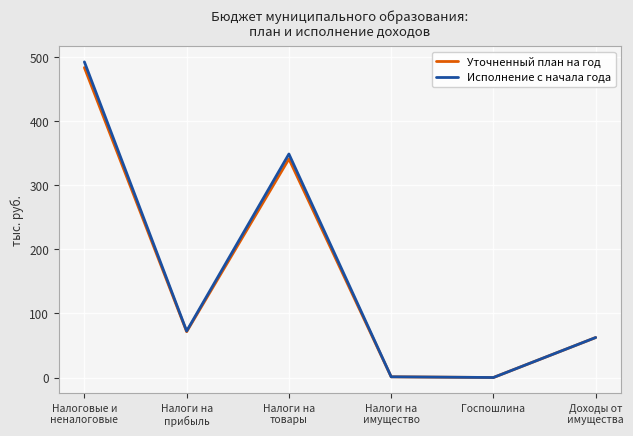

Is it true that Уточненный план на год equals 71.6 at Налоги на
прибыль?

True